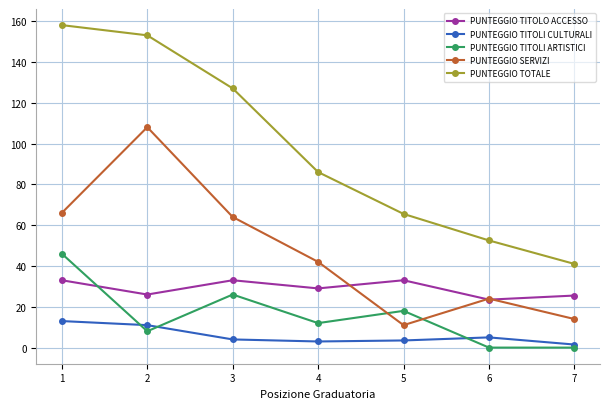

Rank the series by their maximum value, from highest to lowest.

PUNTEGGIO TOTALE, PUNTEGGIO SERVIZI, PUNTEGGIO TITOLI ARTISTICI, PUNTEGGIO TITOLO ACCESSO, PUNTEGGIO TITOLI CULTURALI